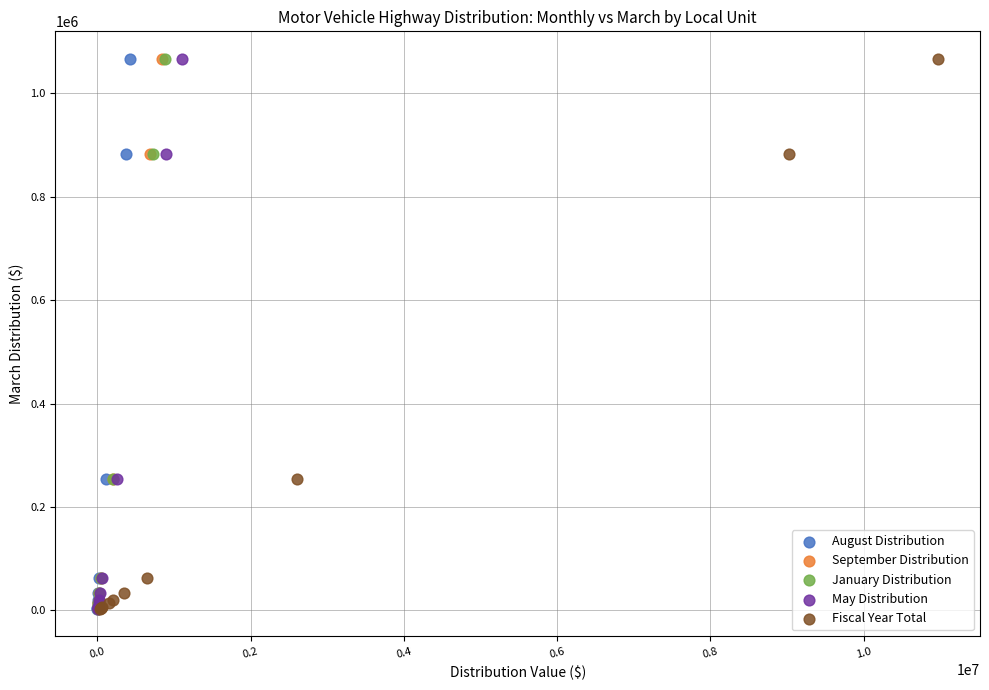

What are all the series names shown in the legend?

August Distribution, September Distribution, January Distribution, May Distribution, Fiscal Year Total